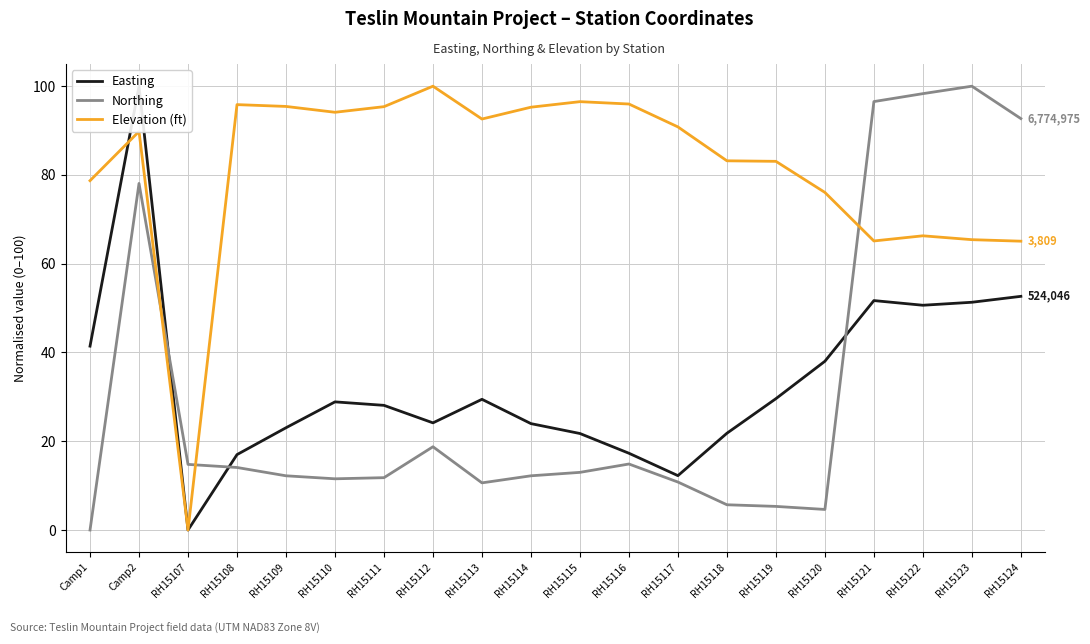

At which category is the sum across all series the highest?

Camp2